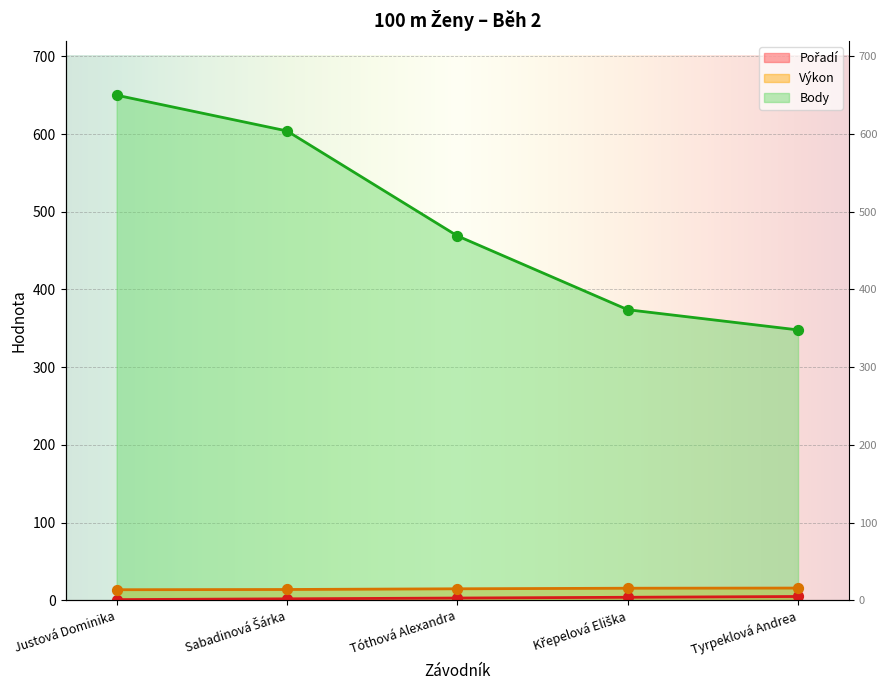

Which series contains the lowest Y value?

Pořadí